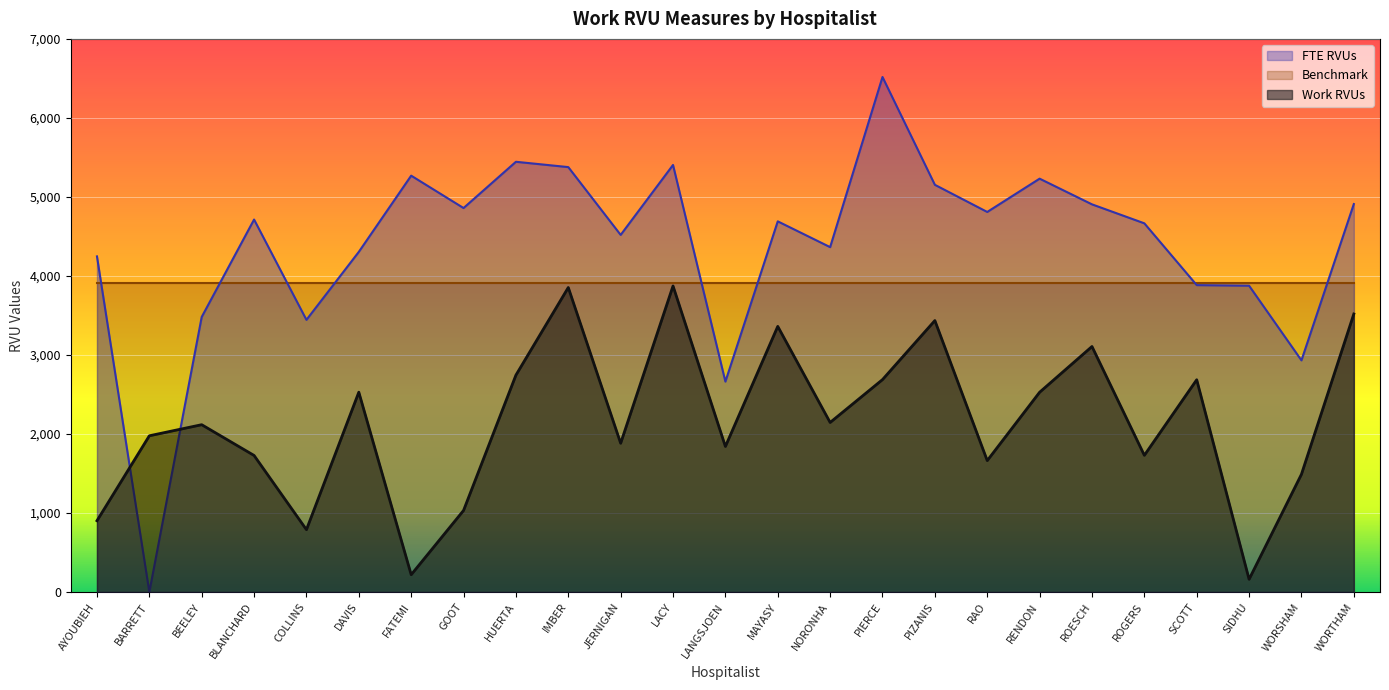

At how many categories does at least one series exceed 1824?

25